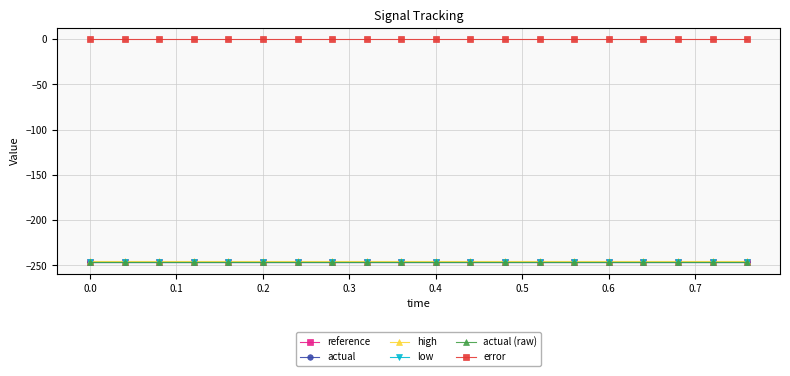

True or false: high has more than 0 interior local peaks.

False